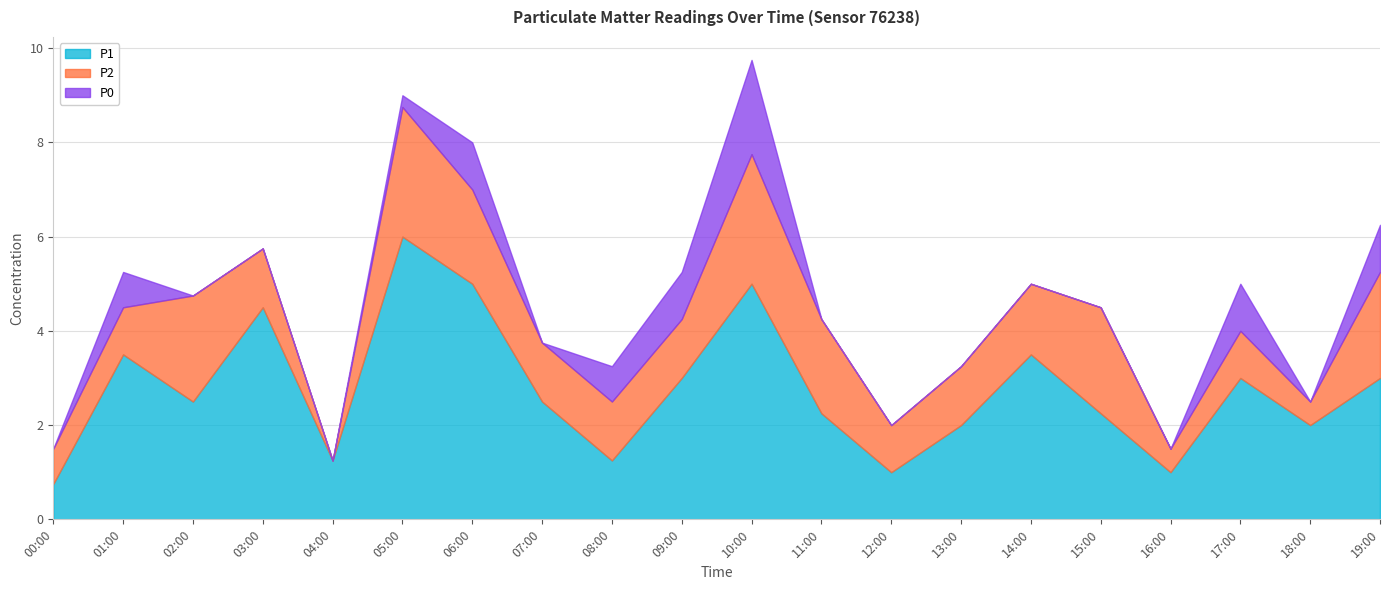

Which label corresponds to the largest value in the chart?

05:00